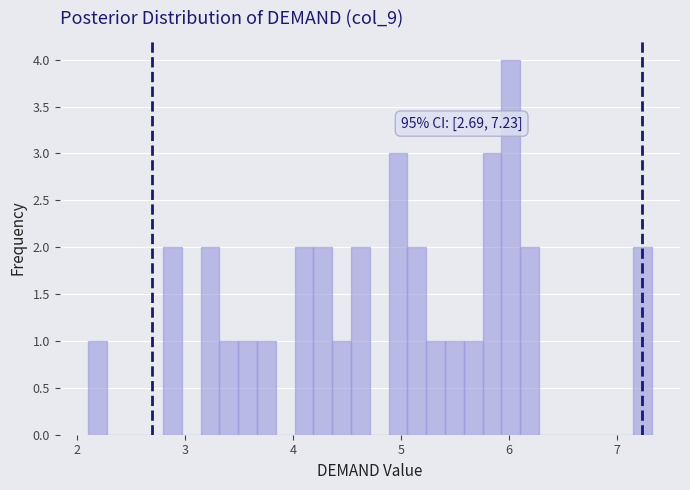

Read against the x-axis, roughly where is the centre of the tallest bar?

6.0